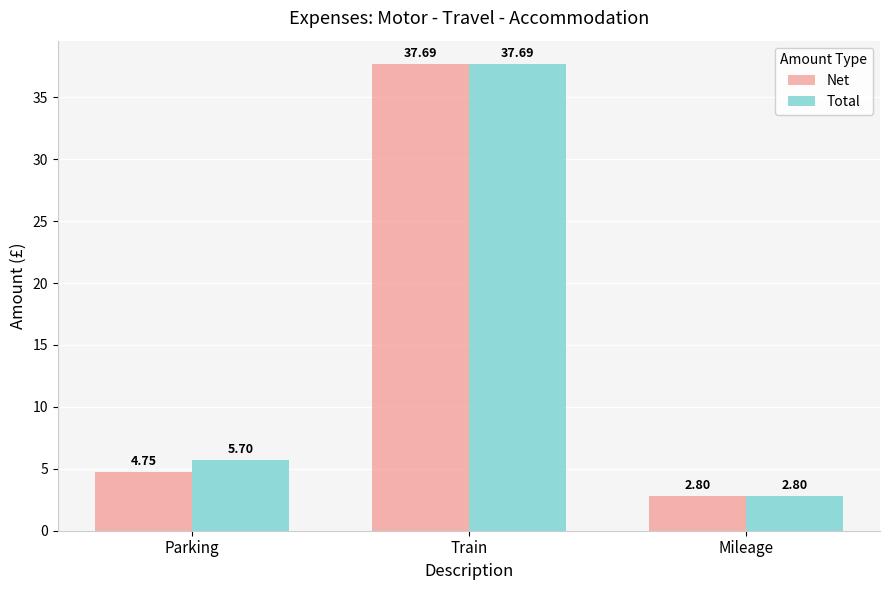

Which series has the largest total across all categories?

Total